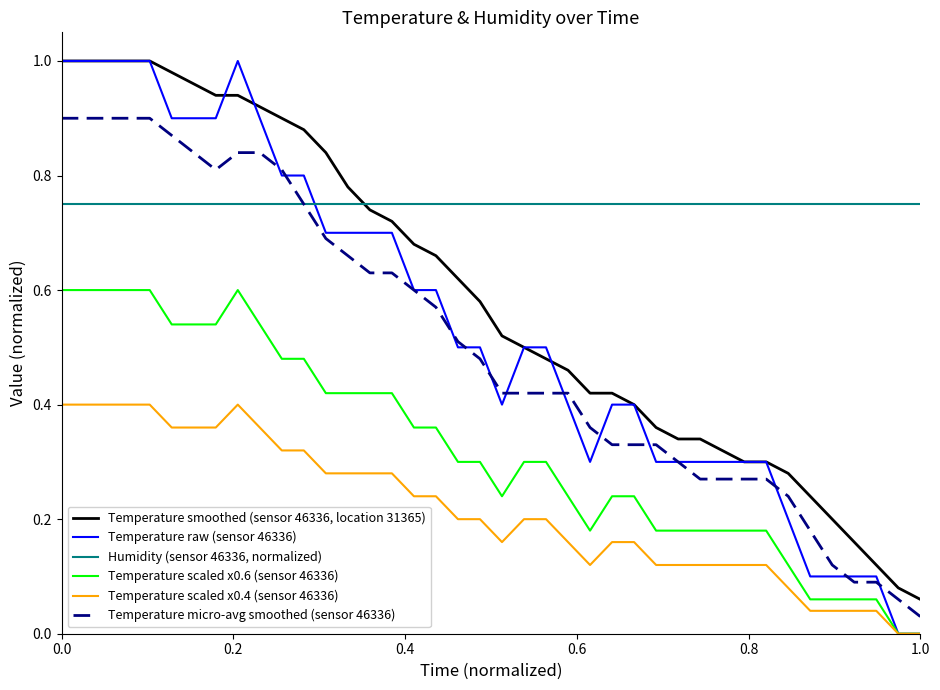

After their last crossing, which series has the higher values: Temperature raw (sensor 46336) or Temperature smoothed (sensor 46336, location 31365)?

Temperature smoothed (sensor 46336, location 31365)